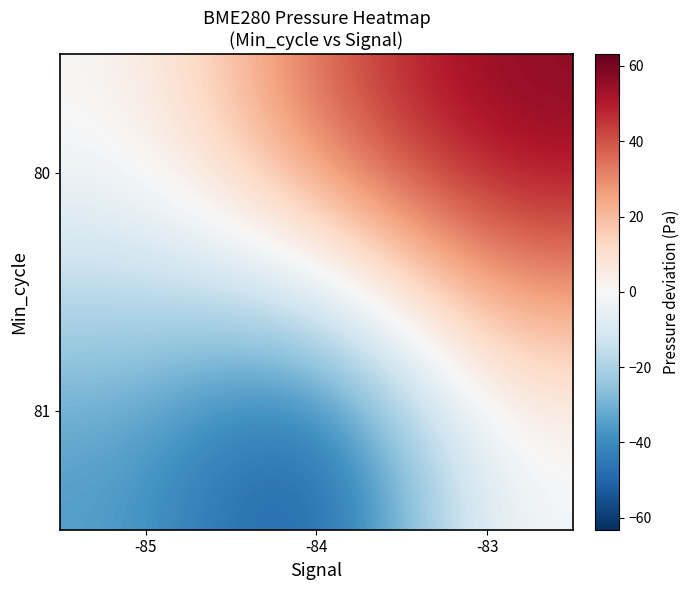

How many distinct data groups are displayed?

2